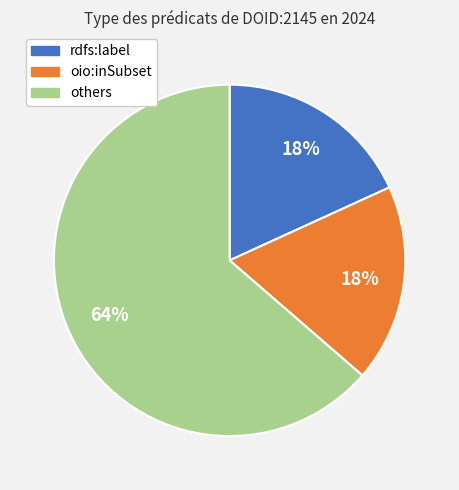

Is the sum of rdfs:label and others greater than half?

Yes